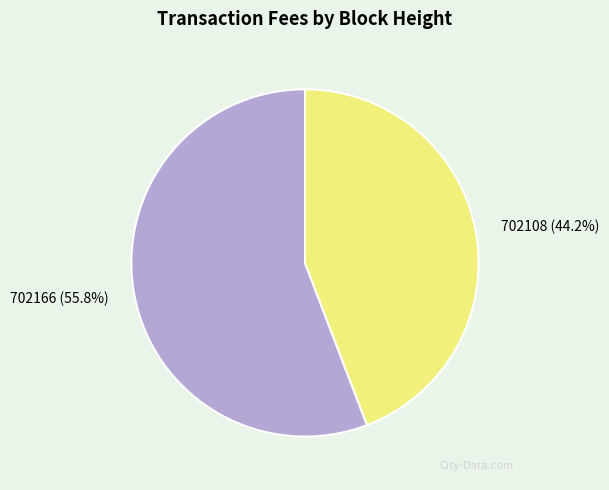

Does any single category account for the majority?

Yes